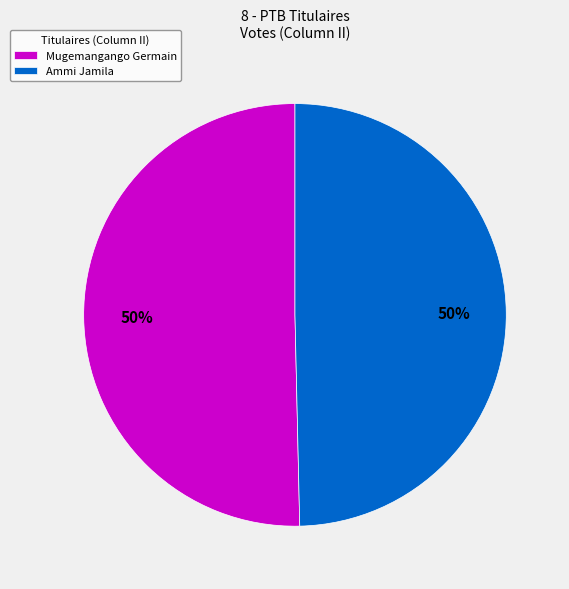

What percentage is the Ammi Jamila slice, to the nearest percent?

50%